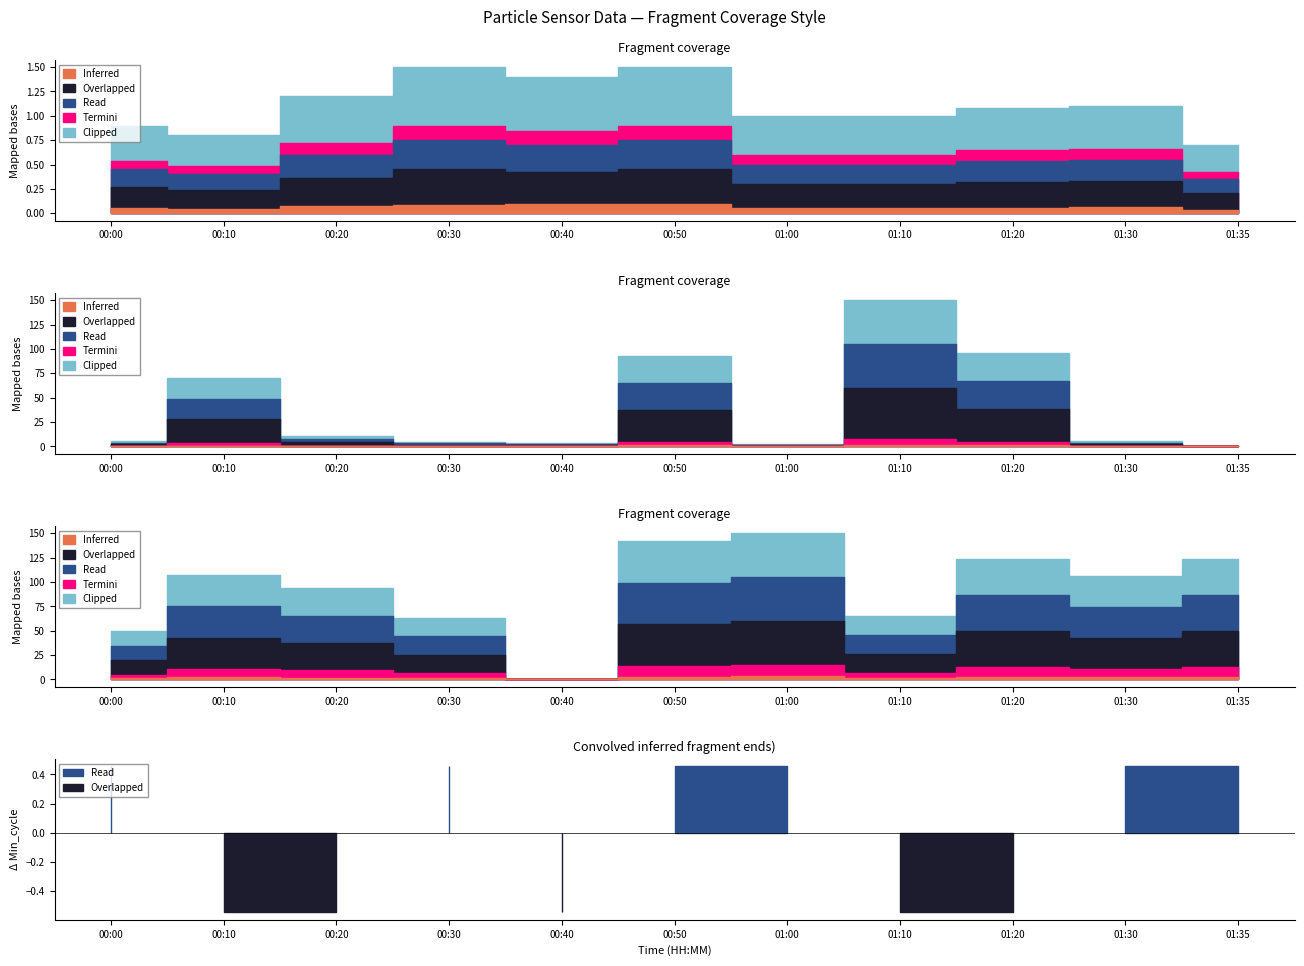

How many interior local peaks does the Min_cycle series have?

1